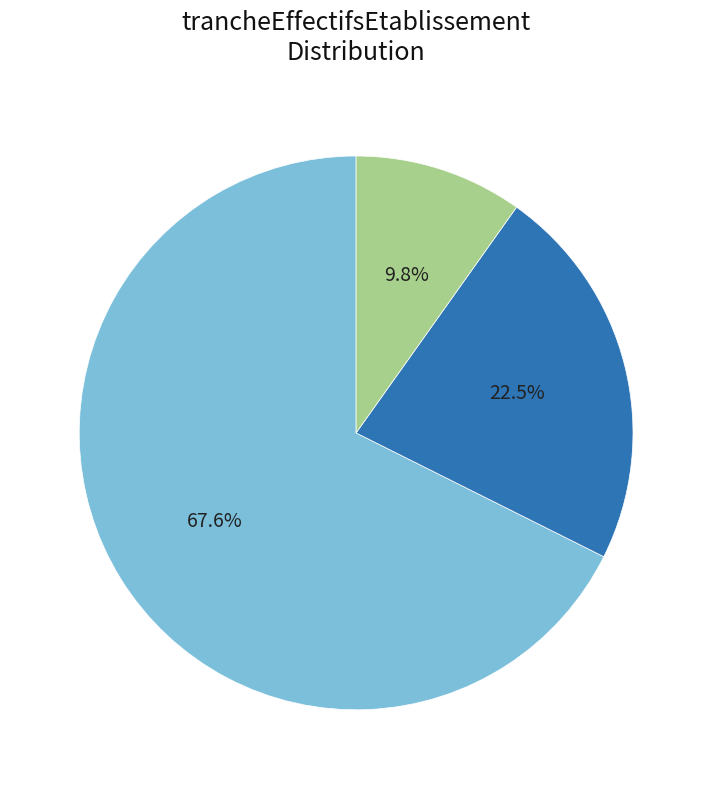

How many slices are in this pie chart?

3